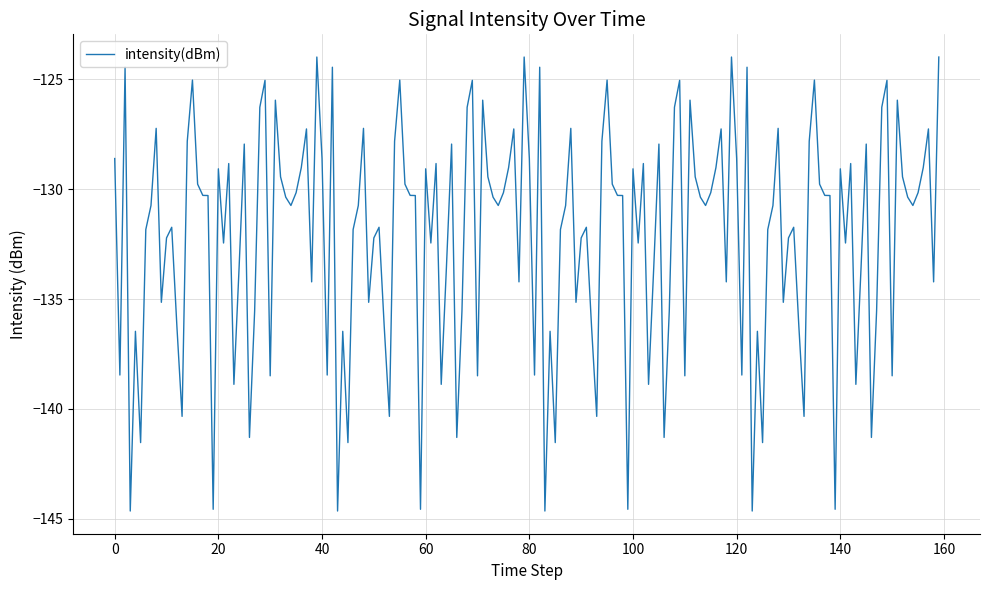

What is the greatest value displayed?

-124.0